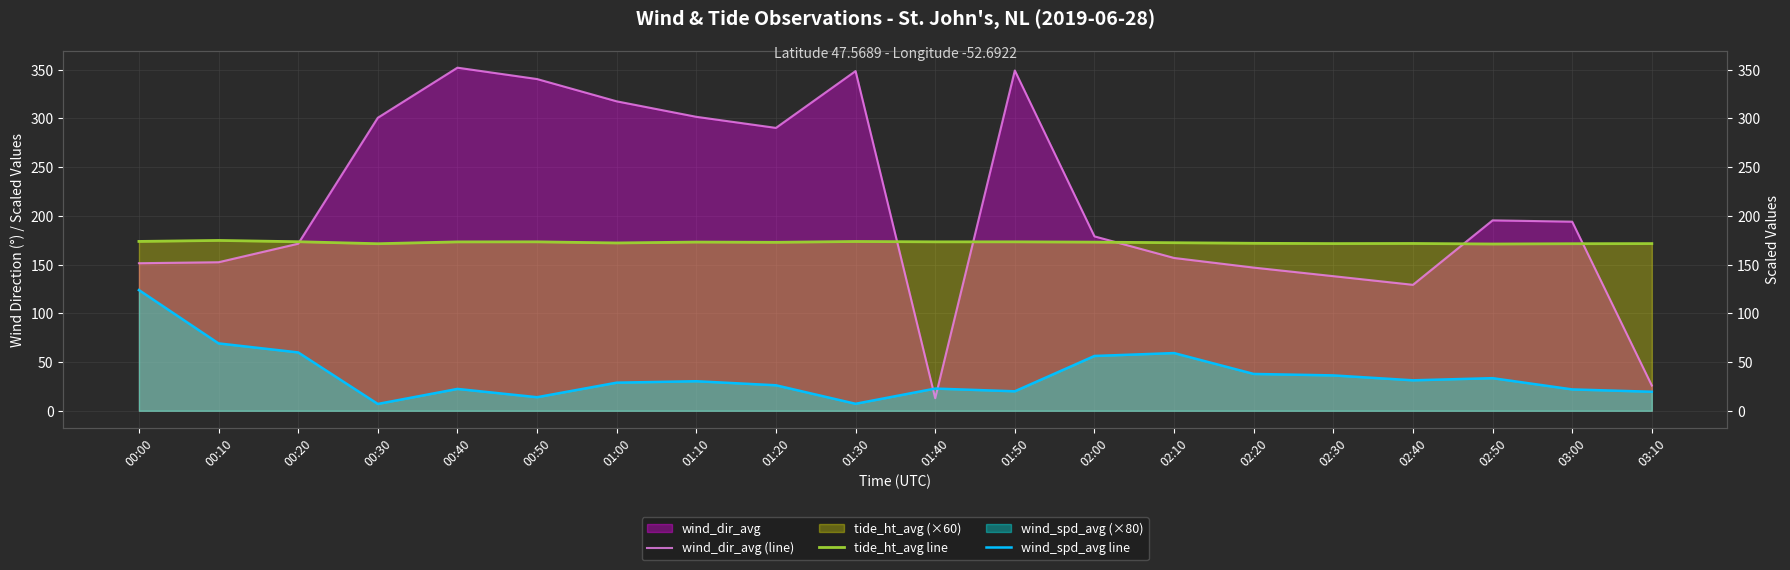

True or false: tide_ht_avg line and wind_spd_avg line cross at least once.

False